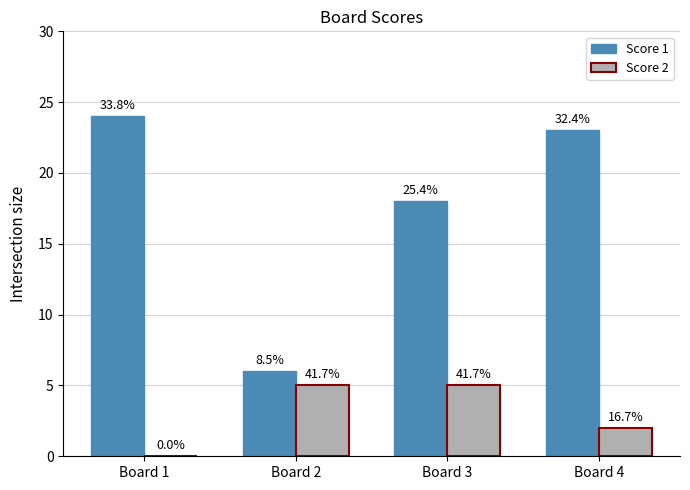

Rank the series by their maximum value, from lowest to highest.

Score 2, Score 1